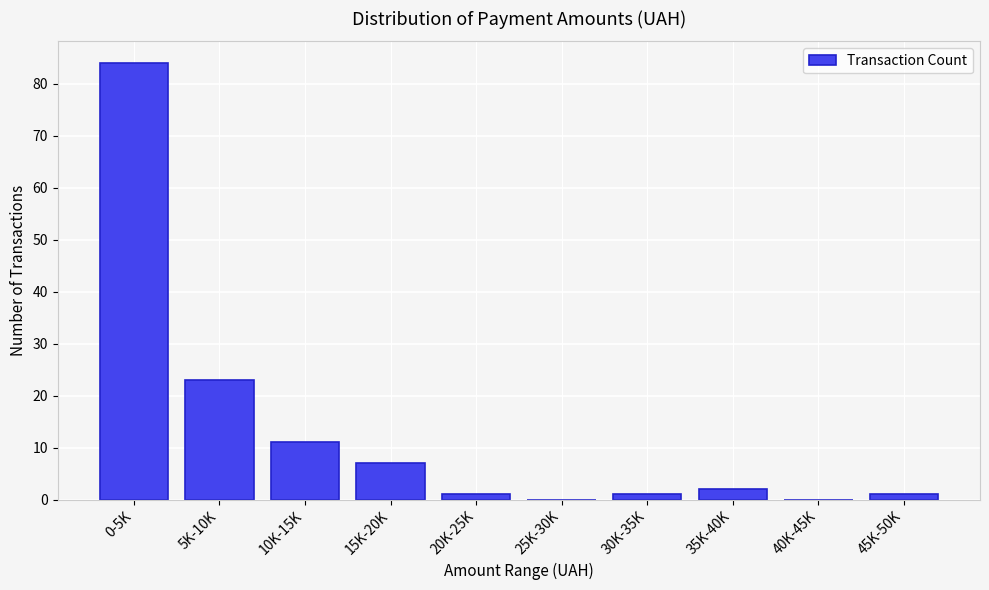

Reading left to right, list all the values displayed in this chart.

0-5K=84	5K-10K=23	10K-15K=11	15K-20K=7	20K-25K=1	25K-30K=0	30K-35K=1	35K-40K=2	40K-45K=0	45K-50K=1